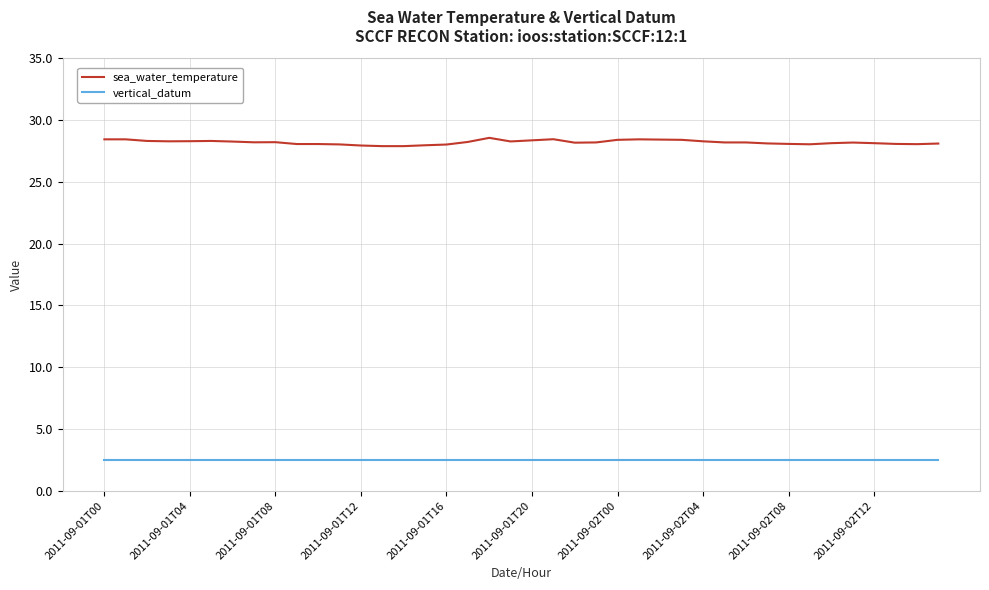

Does the chart display data point markers on the line(s)?

No